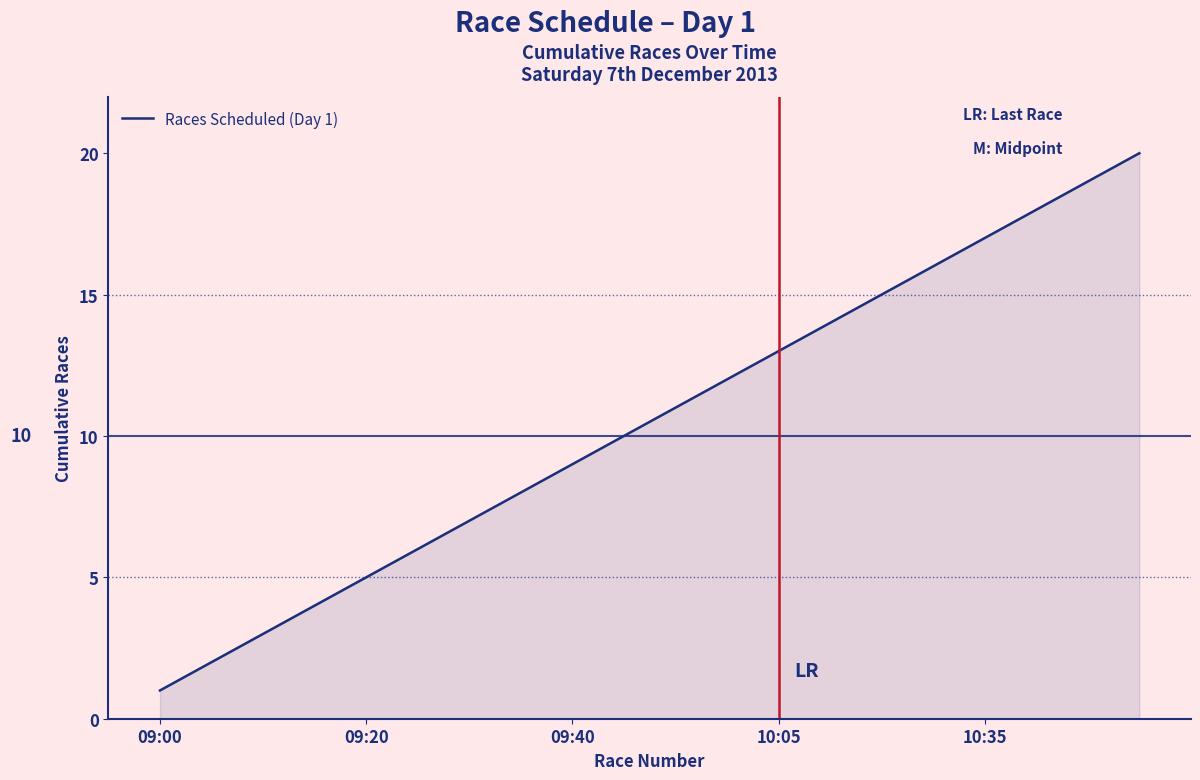

What is the difference between the maximum and minimum values?

19